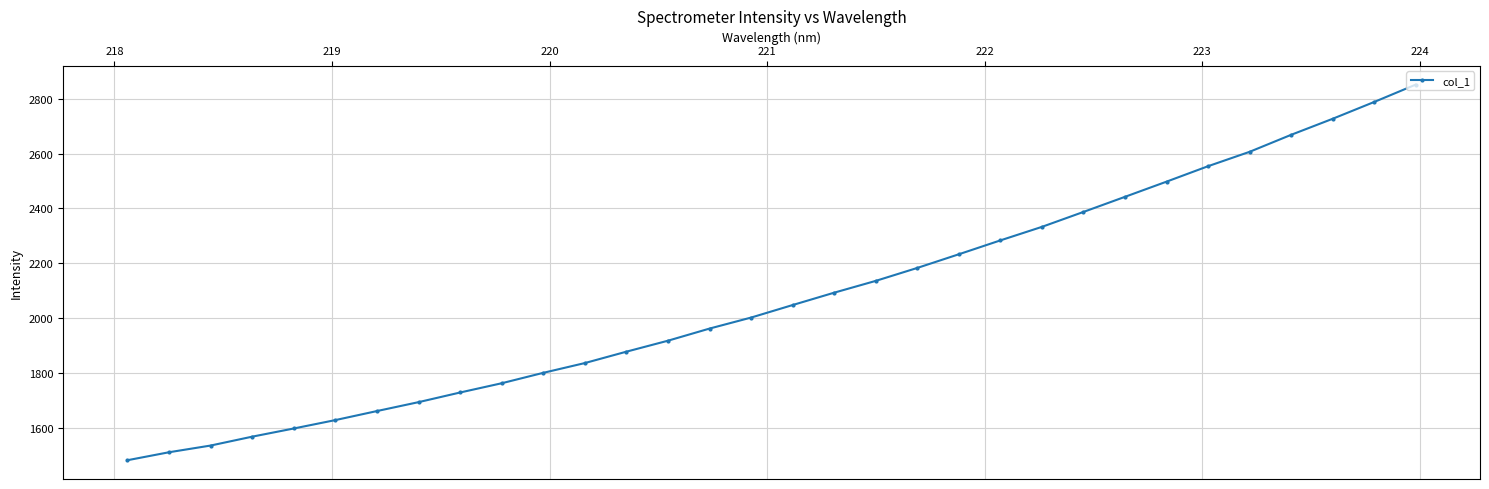

What is the sum of all values?

66384.3